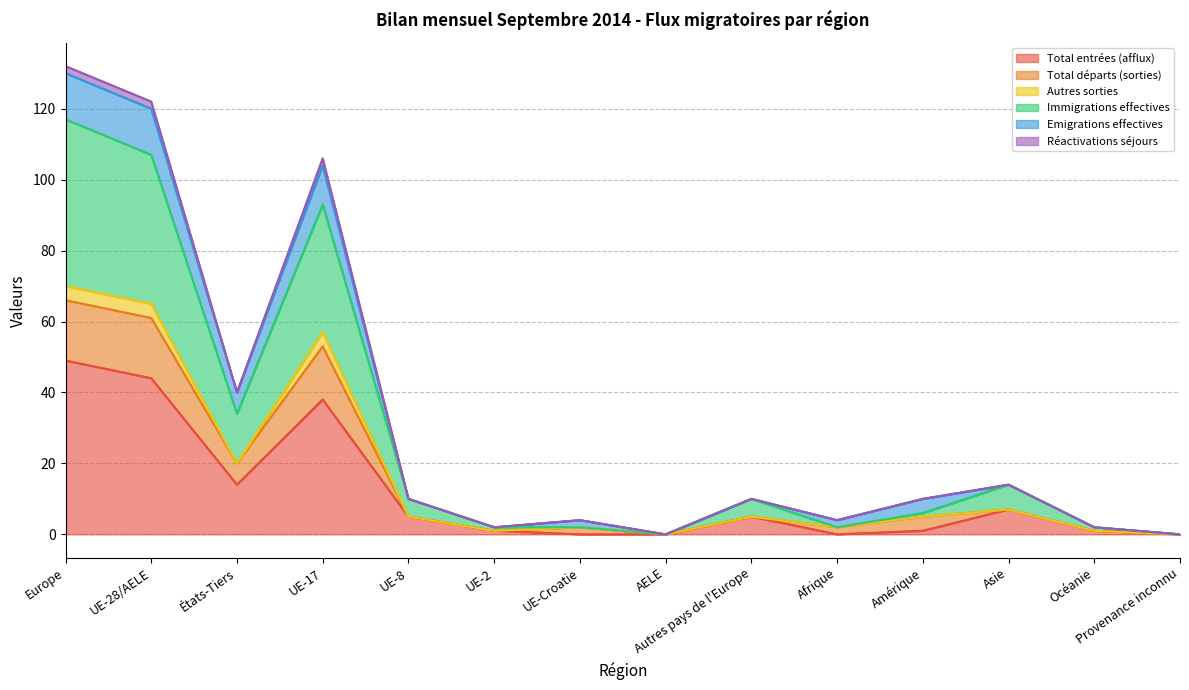

What is the maximum value for Total entrées (afflux)?

49